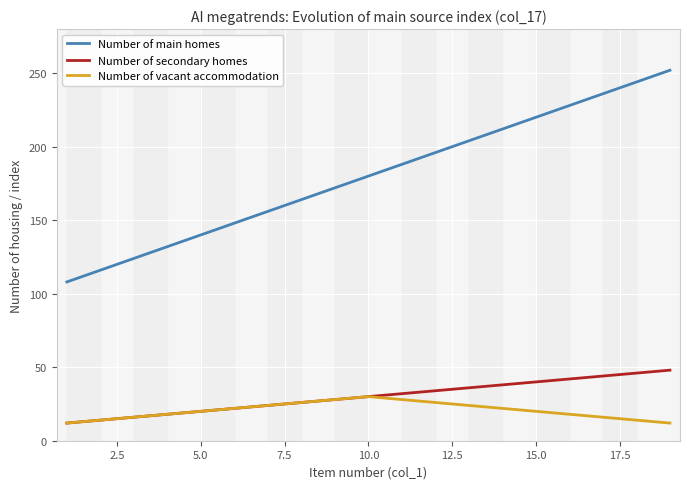

How many values in the Number of main homes series exceed 180?

9